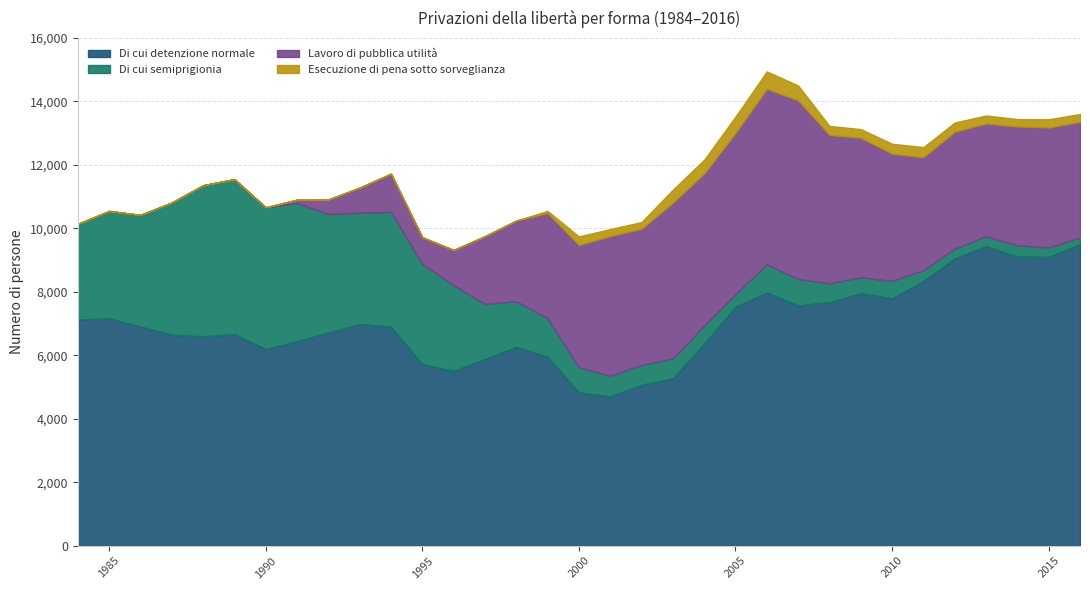

True or false: Di cui detenzione normale has more than 0 interior local peaks.

True